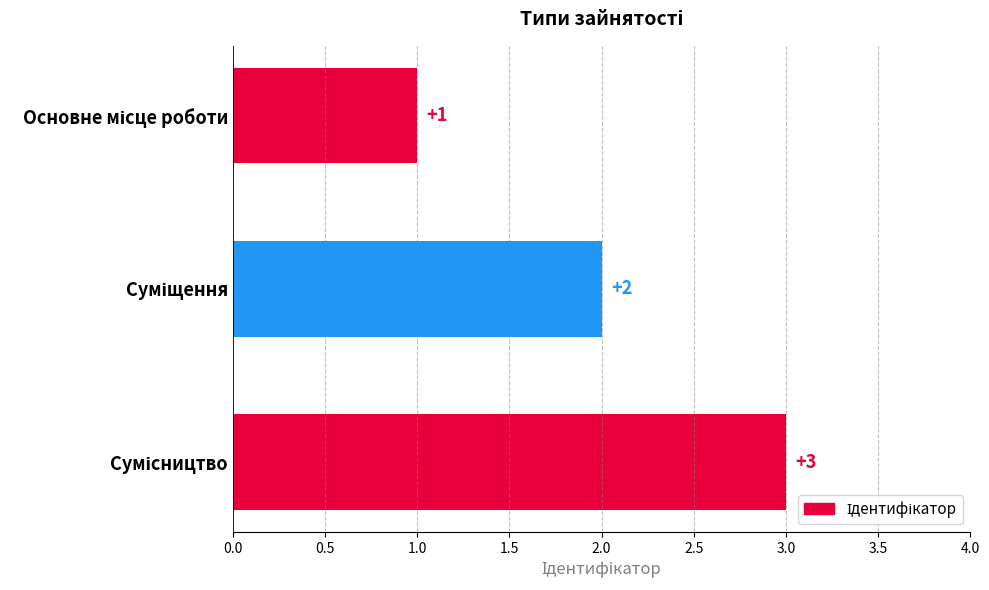

How many values are between 1 and 3?

3